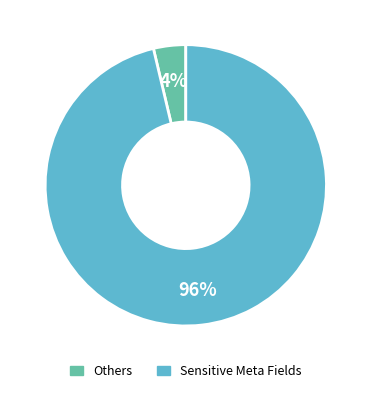

Count the number of slices in the pie.

2